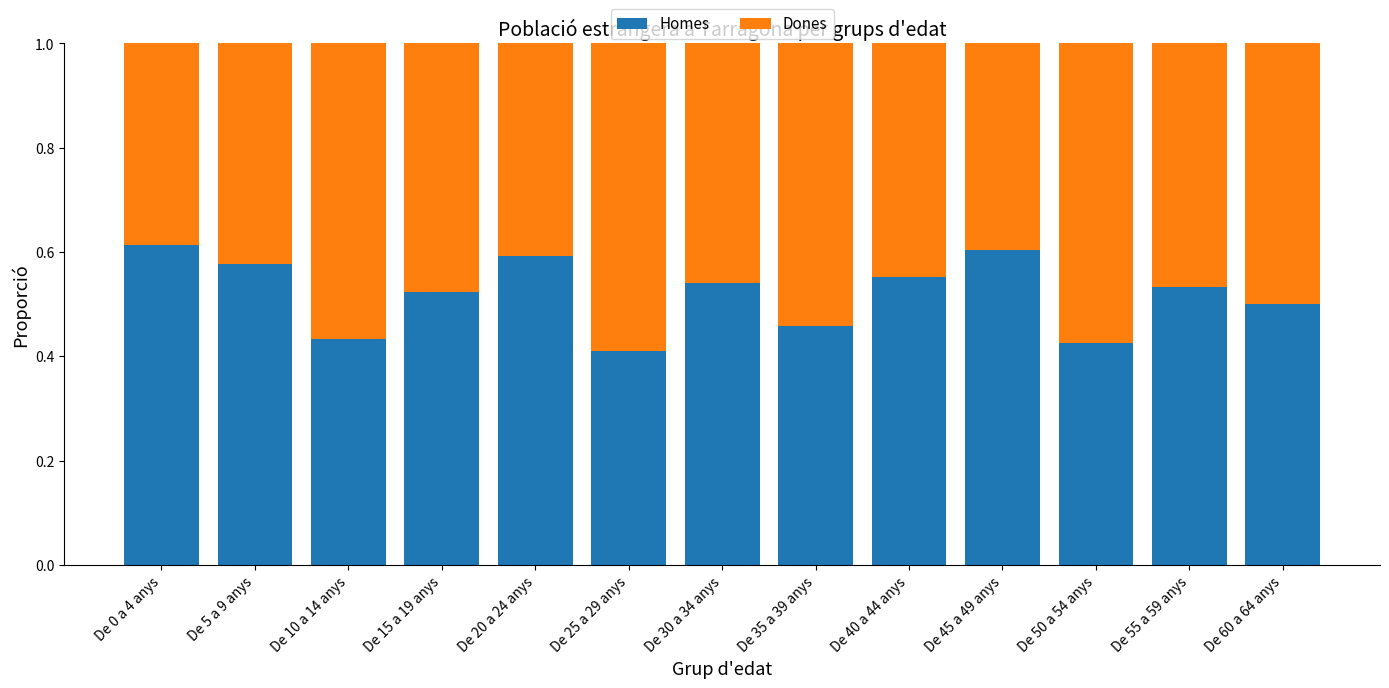

What is the total value across all series at De 55 a 59 anys?

1.0